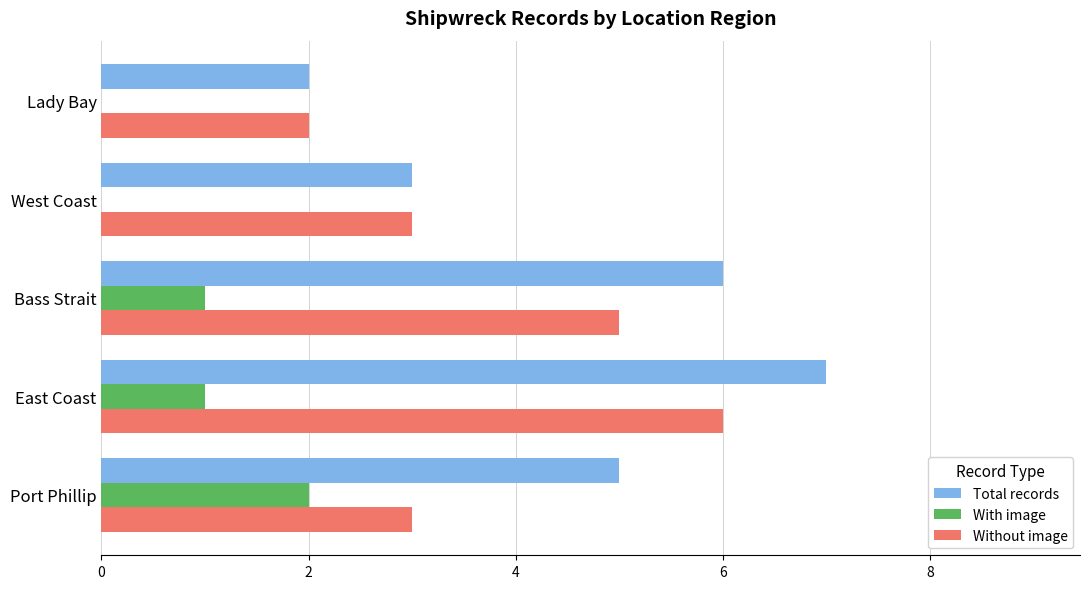

Between Port Phillip and Bass Strait, which series saw the biggest shift?

Without image